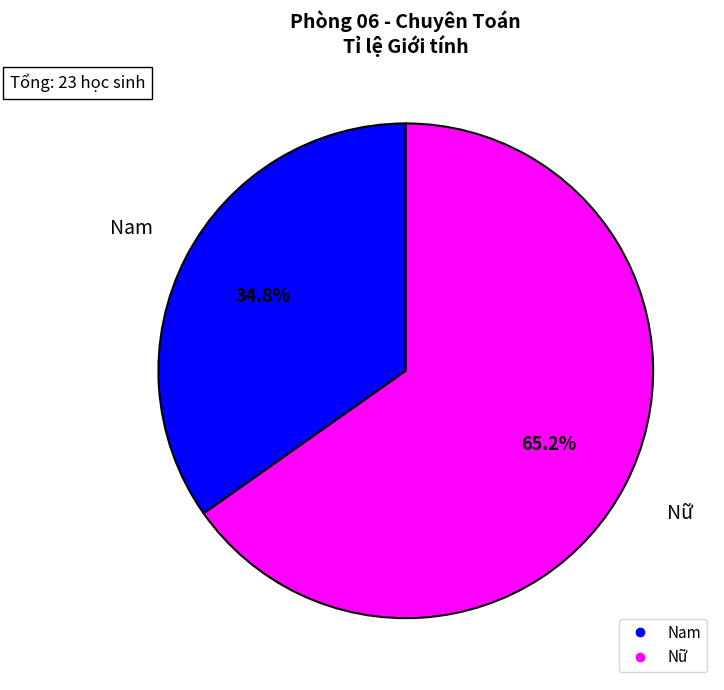

Combined, what portion of the pie is Nam and Nữ?

100.0%